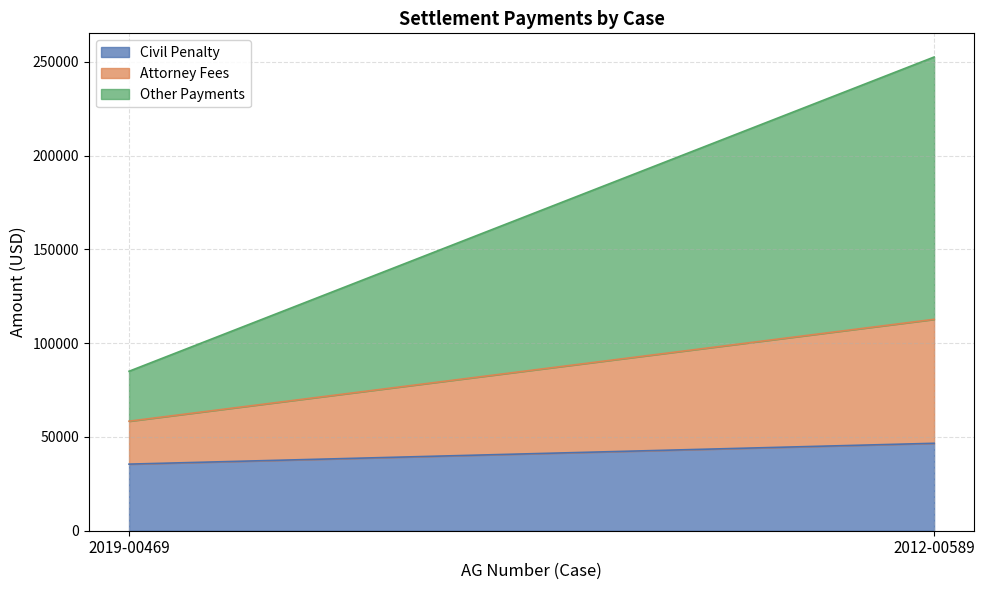

Which series has the widest spread of values?

Other Payments